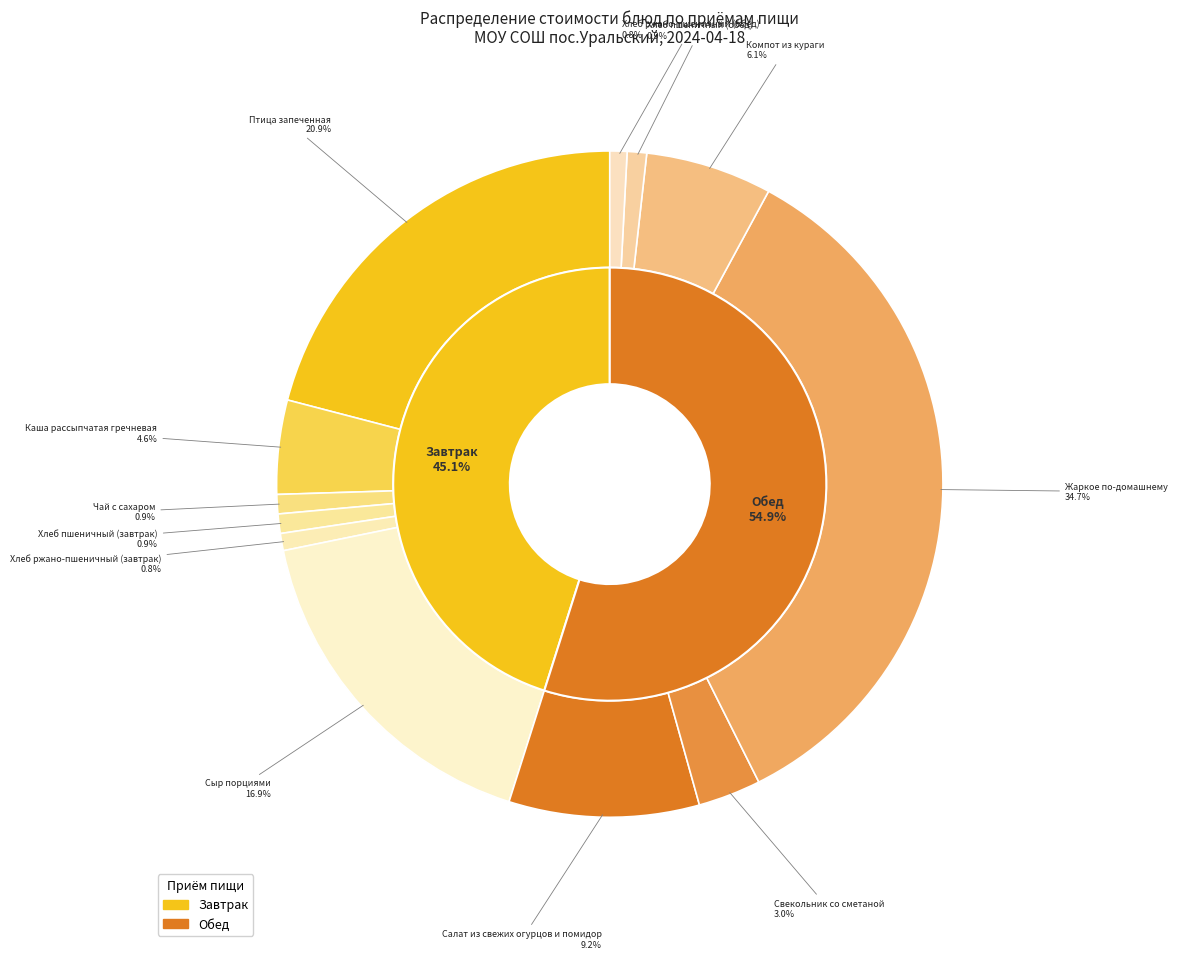

Which category has the smallest portion of the pie?

Хлеб ржано-пшеничный (завтрак)